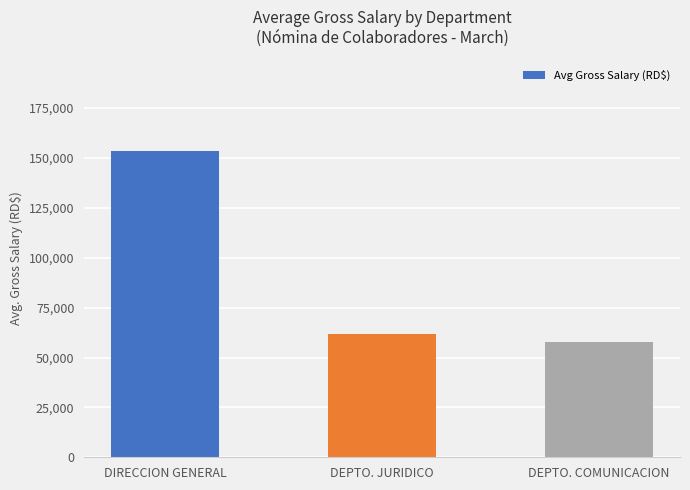

Rank the categories by value from highest to lowest.

DIRECCION GENERAL, DEPTO. JURIDICO, DEPTO. COMUNICACION